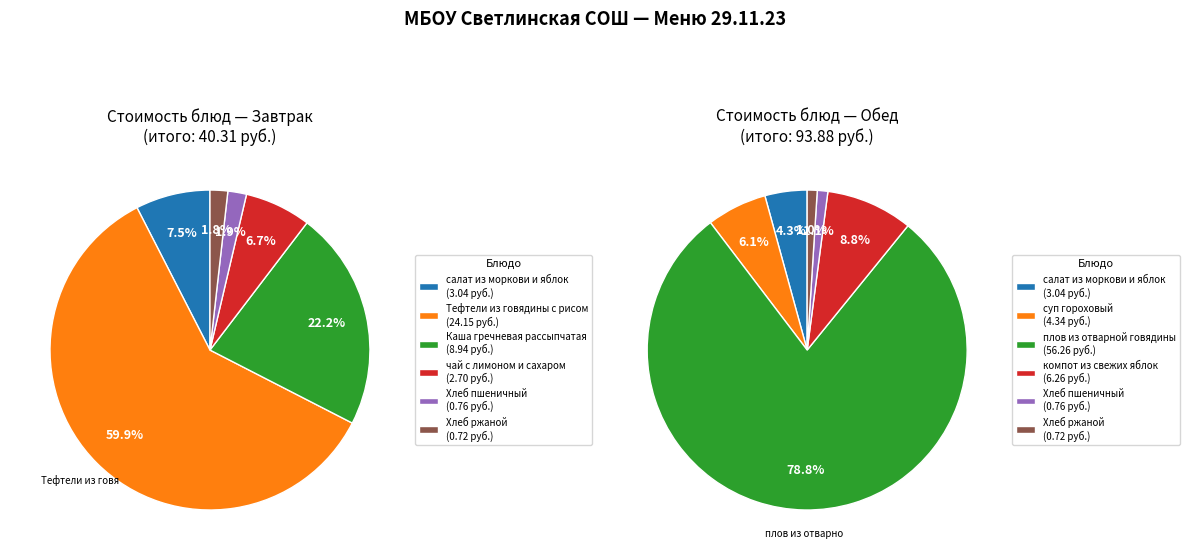

To the nearest percent, what is the combined percentage of 4 and 2?

80%